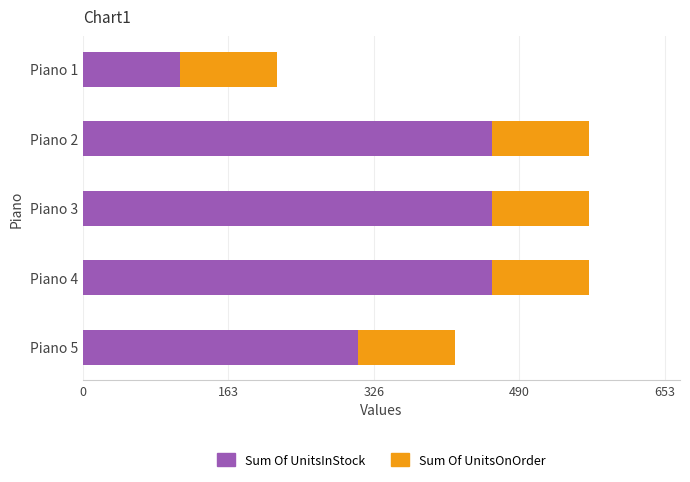

What is the maximum value for Sum Of UnitsInStock?

459.4